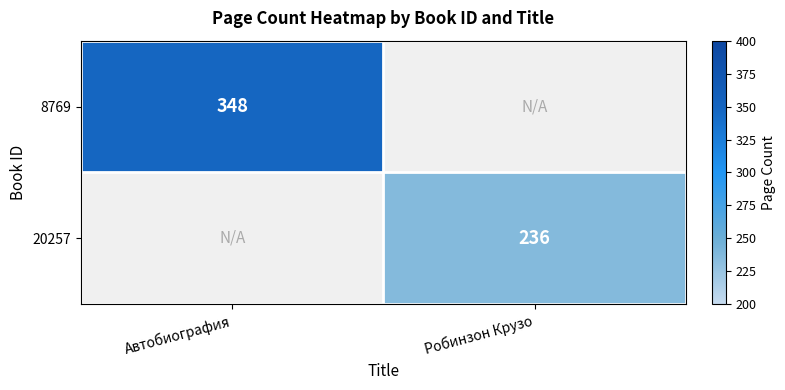

At which category does the chart reach its peak across all series?

Автобиография